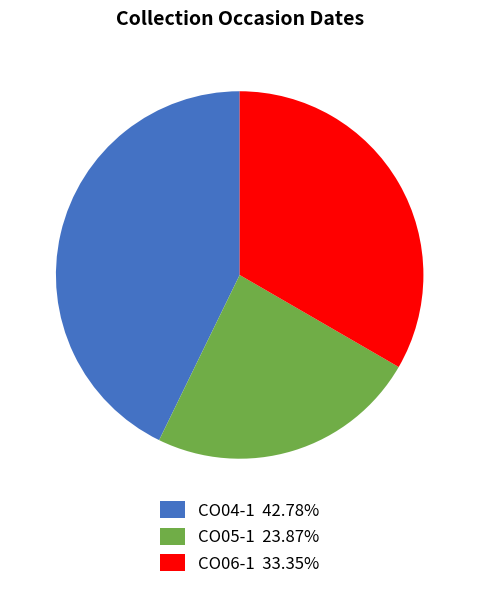

Is it true that CO06-1 is 33% of the pie?

True